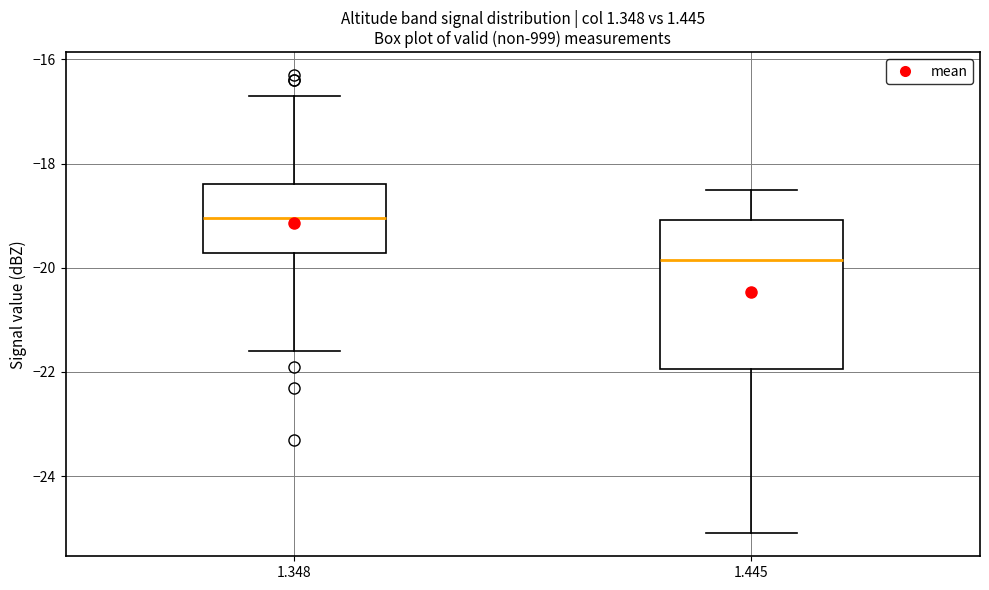

Reading left to right, read every box against the y-axis: the position of its median line, the range the box covers, and the ends of its whiskers. The values are not printed on the chart, so give them approximately, as read against the axis.

1.348: median -19.0, box -19.8 to -18.4, whiskers -21.6 to -16.6
1.445: median -19.8, box -22.0 to -19.0, whiskers -25.0 to -18.4